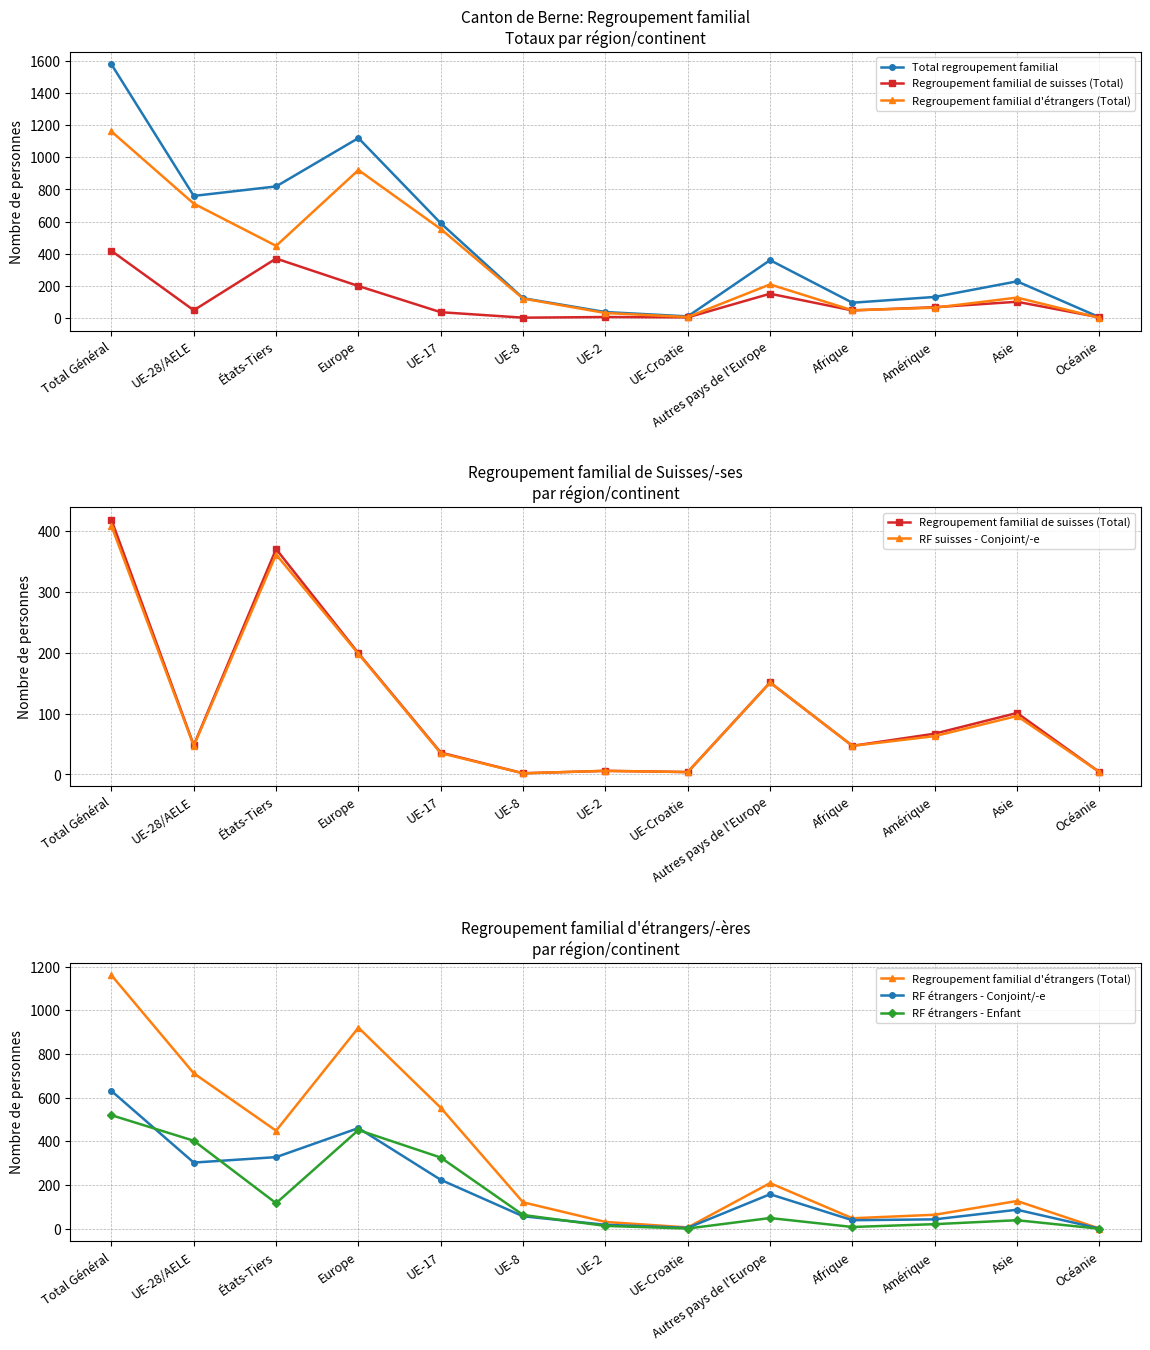

True or false: Regroupement familial d'étrangers (Total) and RF étrangers - Conjoint/-e intersect in this chart.

False